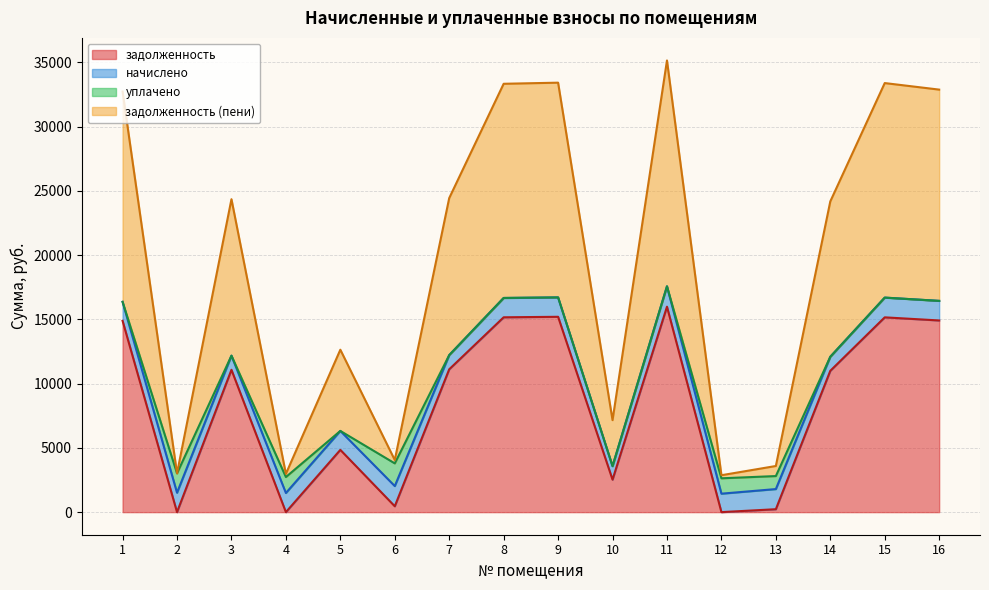

Which series has the largest total across all categories?

задолженность (пени)